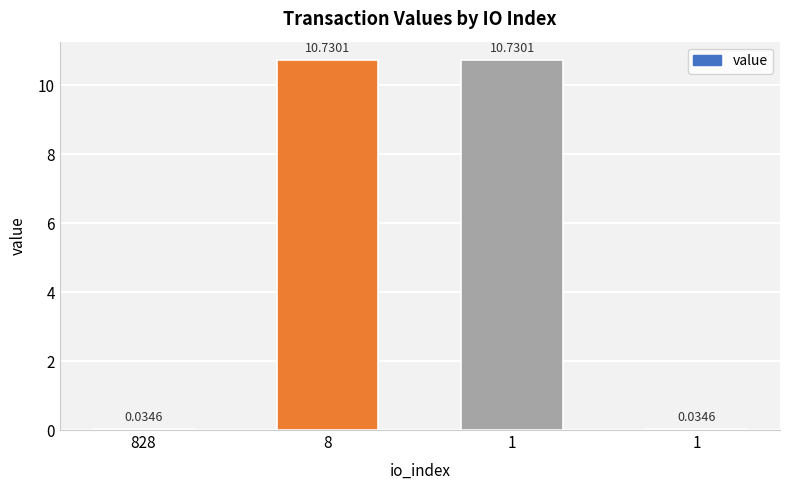

Reading left to right, extract all data points from this chart.

0.0	10.7	10.7	0.0